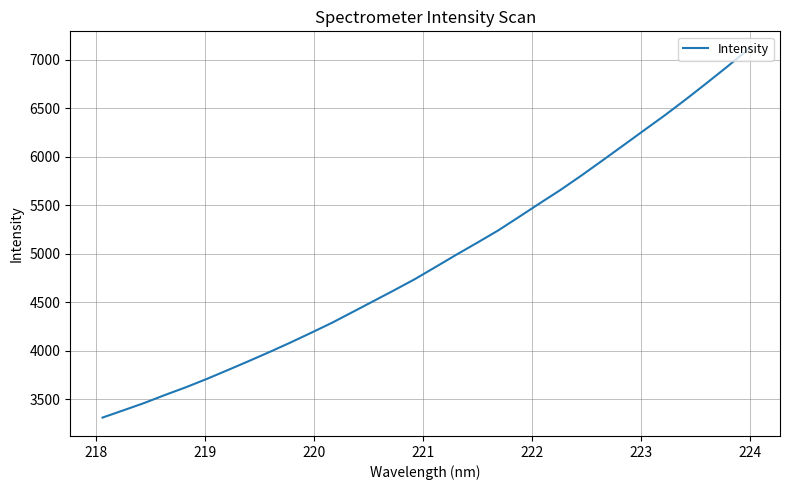

What is the smallest value displayed?

3312.5